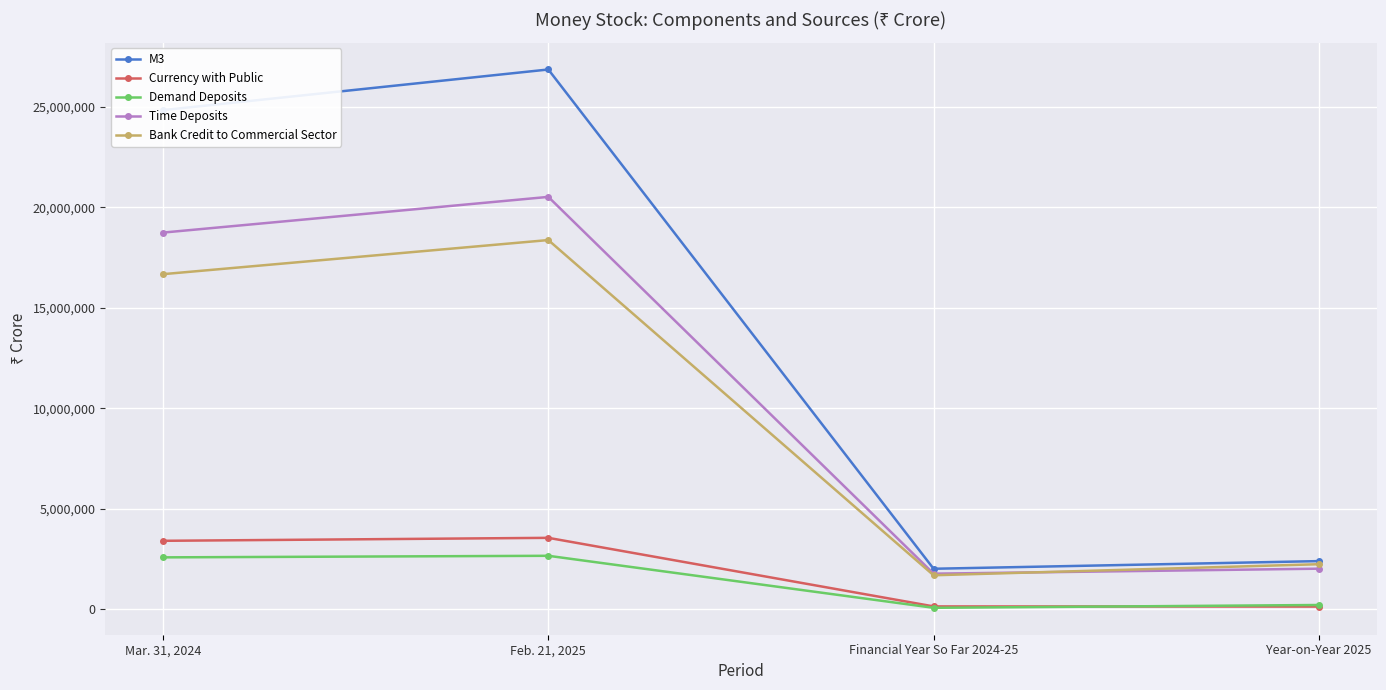

Is this an area chart (filled region under the line)?

No